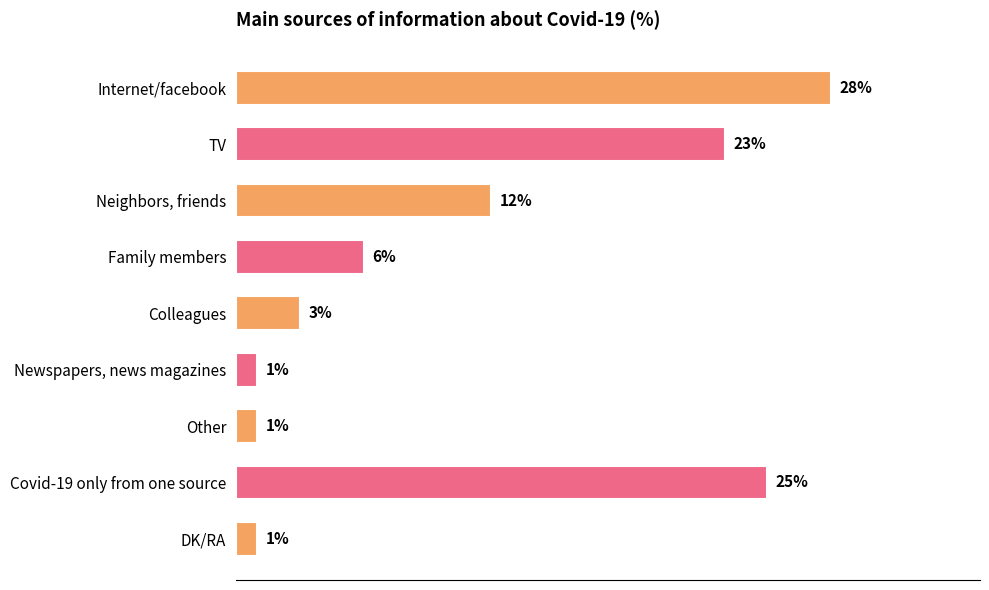

What is the label of the 8th bar from the top?

Covid-19 only from one source